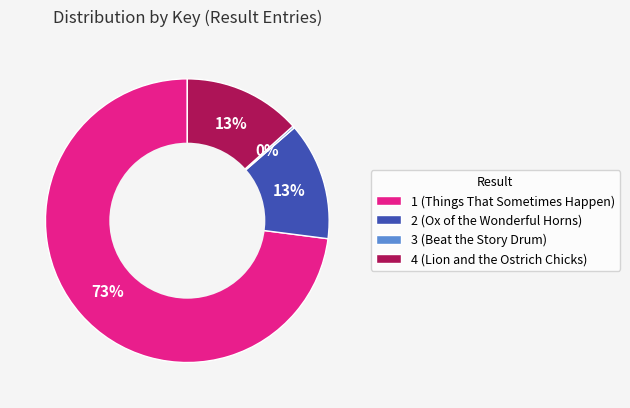

To the nearest percent, what is the average slice percentage?

25%